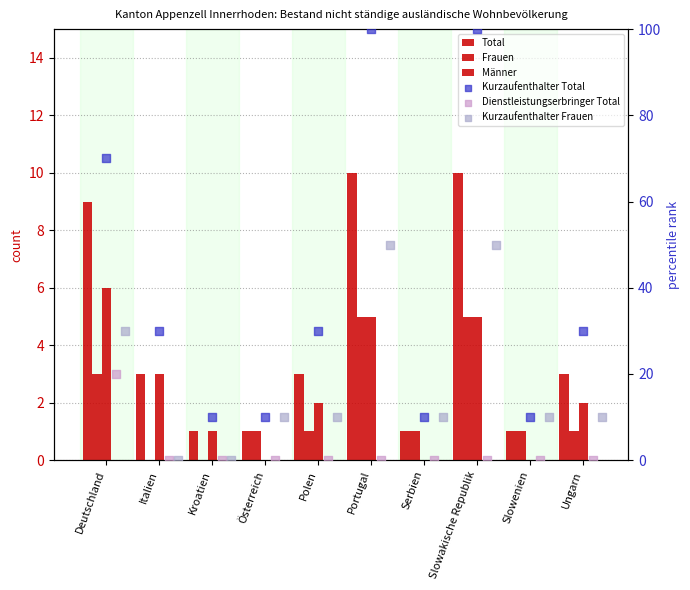

Which series reaches the maximum Y coordinate?

Kurzaufenthalter Total